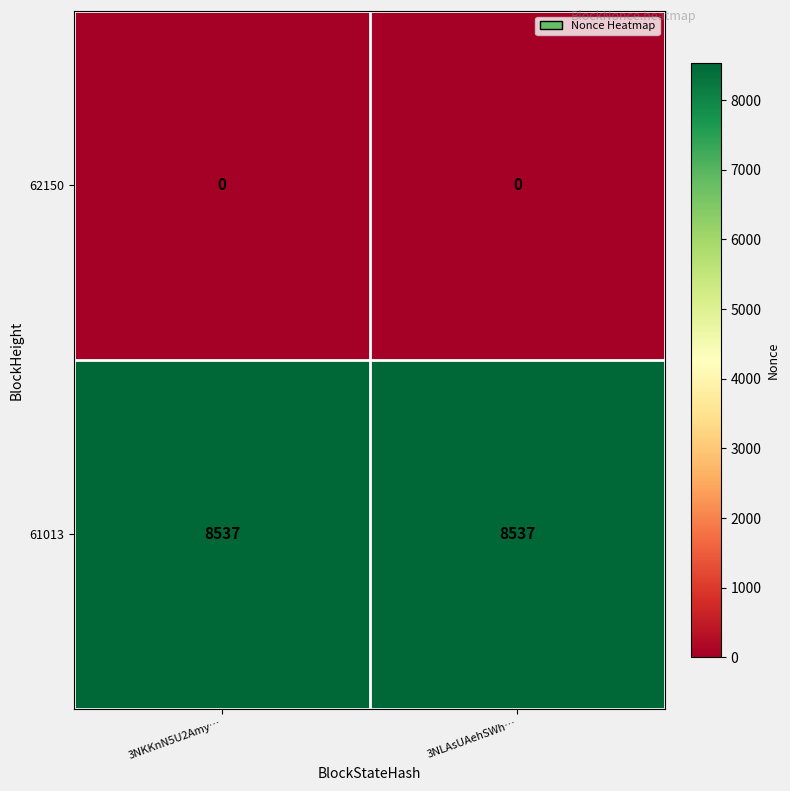

What is the difference between the highest and lowest values at 3NKKnN5U2Amy…?

8537